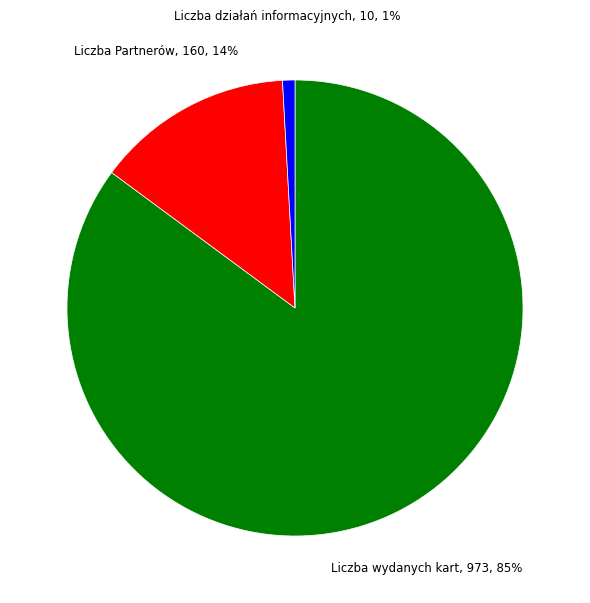

Is Liczba działań informacyjnych the majority of the pie?

No